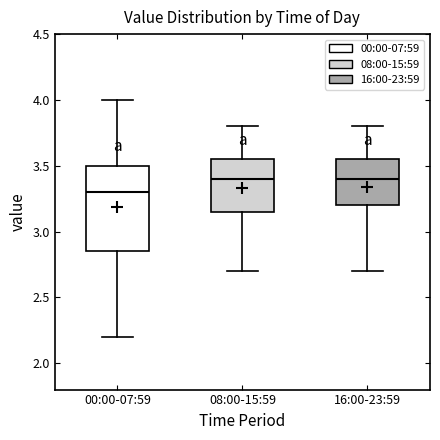

Where does the median line of the box for 16:00-23:59 sit on the y-axis? The values are not printed on the chart, so give them approximately, as read against the axis.

3.40